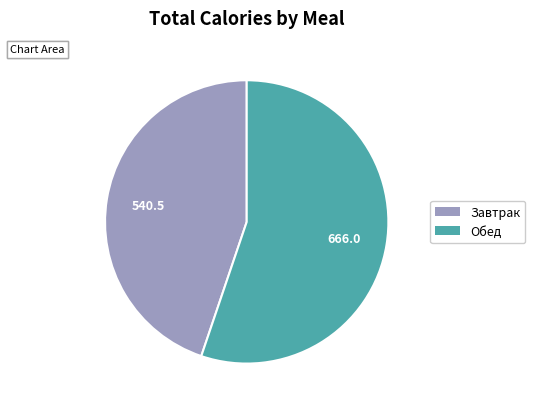

How many segments does this pie chart have?

2